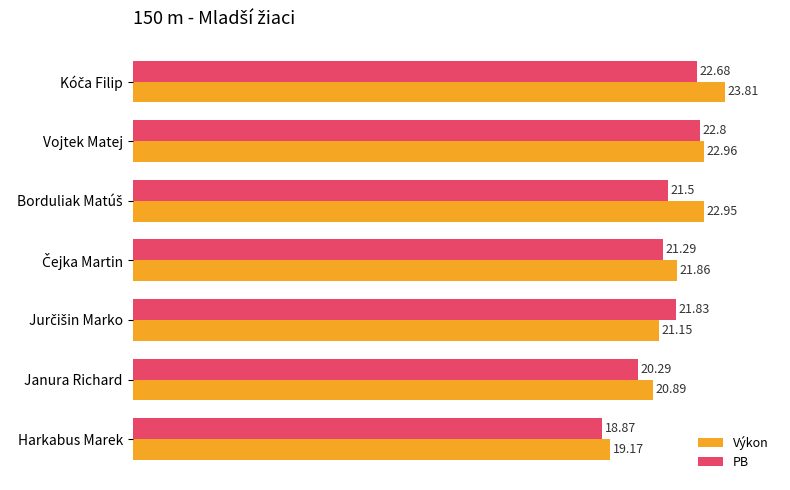

What is the average value of the Výkon series?

21.8